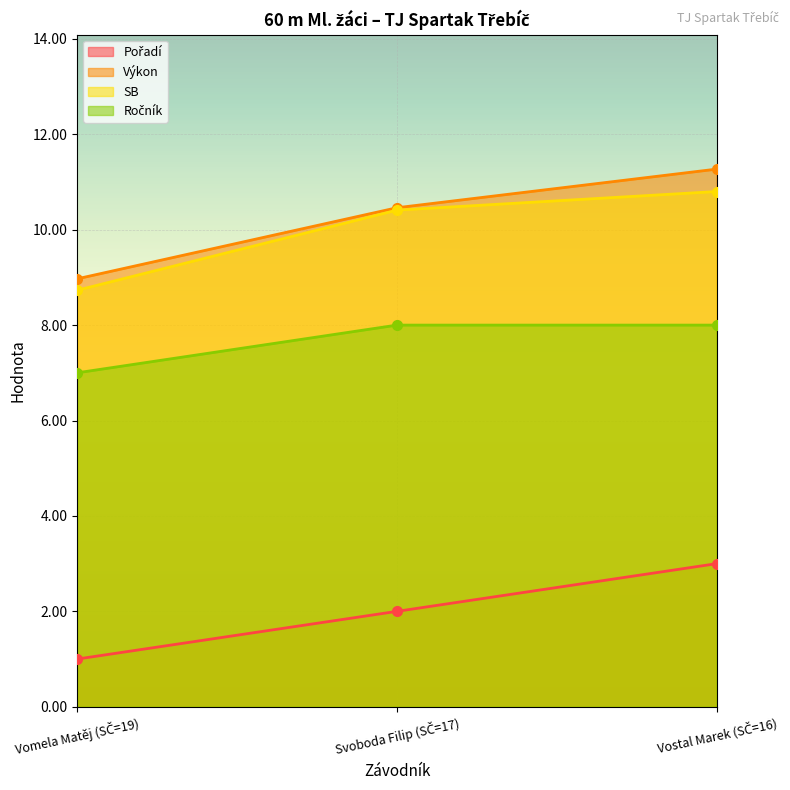

Rank the categories by Ročník value from highest to lowest.

Svoboda Filip (SČ=17), Vostal Marek (SČ=16), Vomela Matěj (SČ=19)